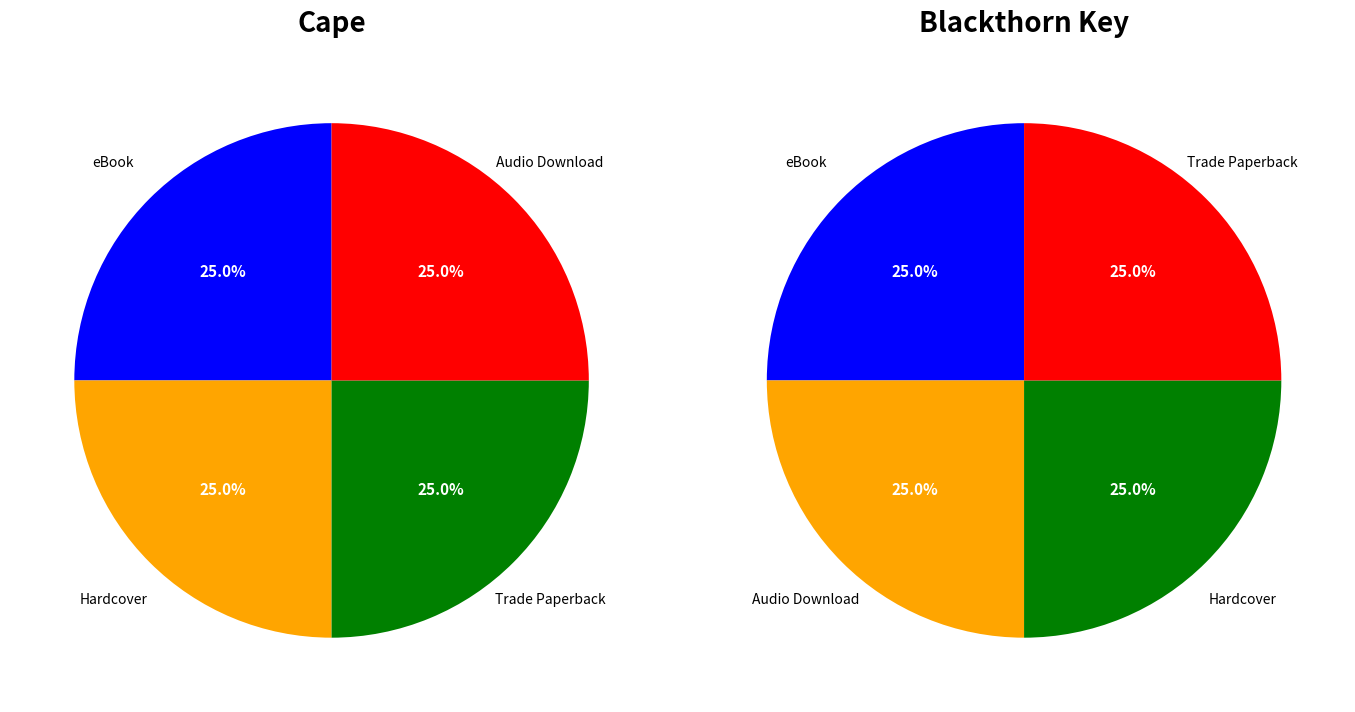

At 3, list the series in order from largest to smallest.

Blackthorn Key, Cape